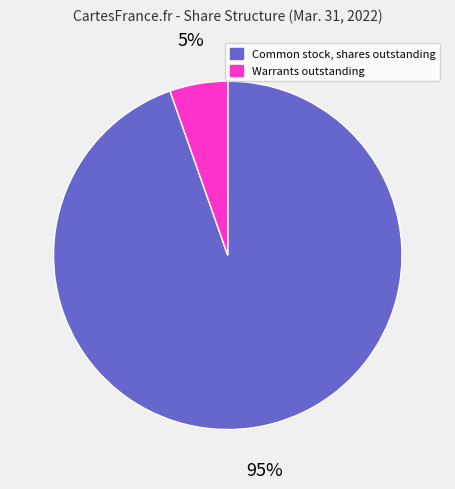

Count the number of slices in the pie.

2